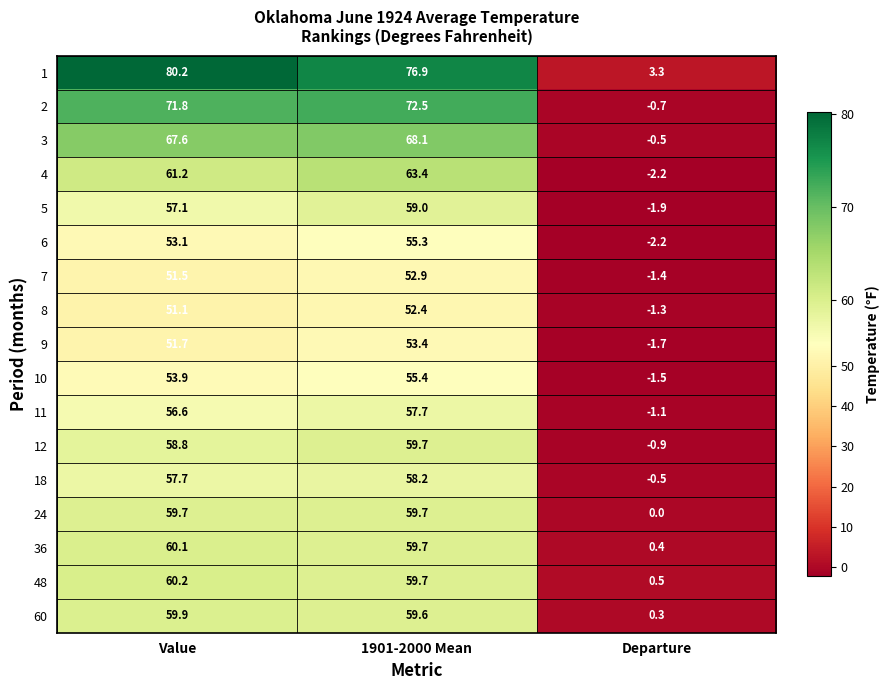

At which label is 18 closest to 28?

Departure